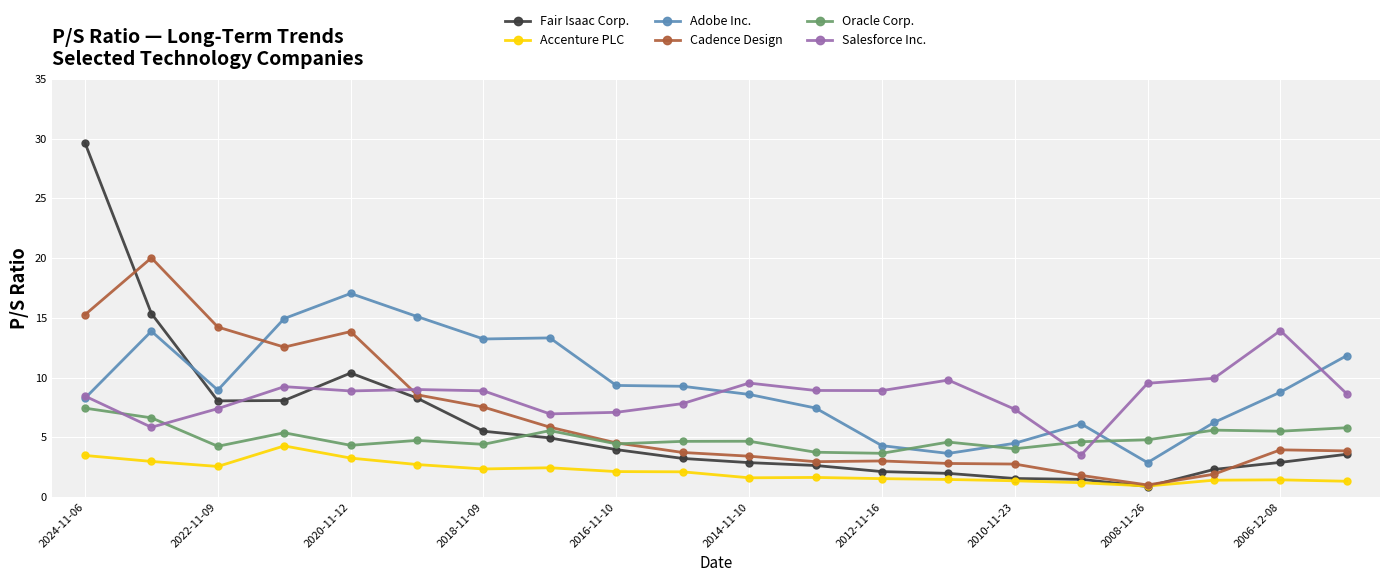

List the series in order of their peak value, lowest first.

Accenture PLC, Oracle Corp., Salesforce Inc., Adobe Inc., Cadence Design, Fair Isaac Corp.